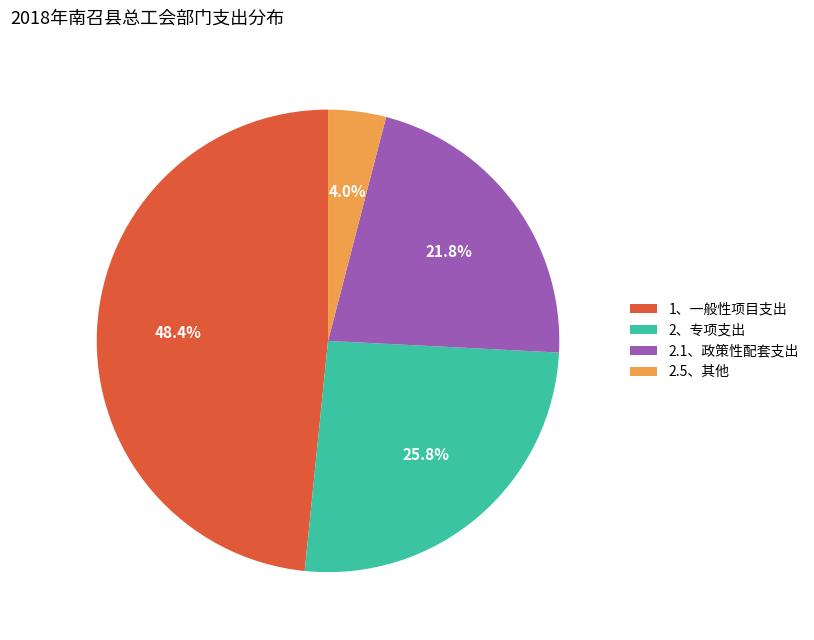

Which slice is the smallest?

2.5、其他